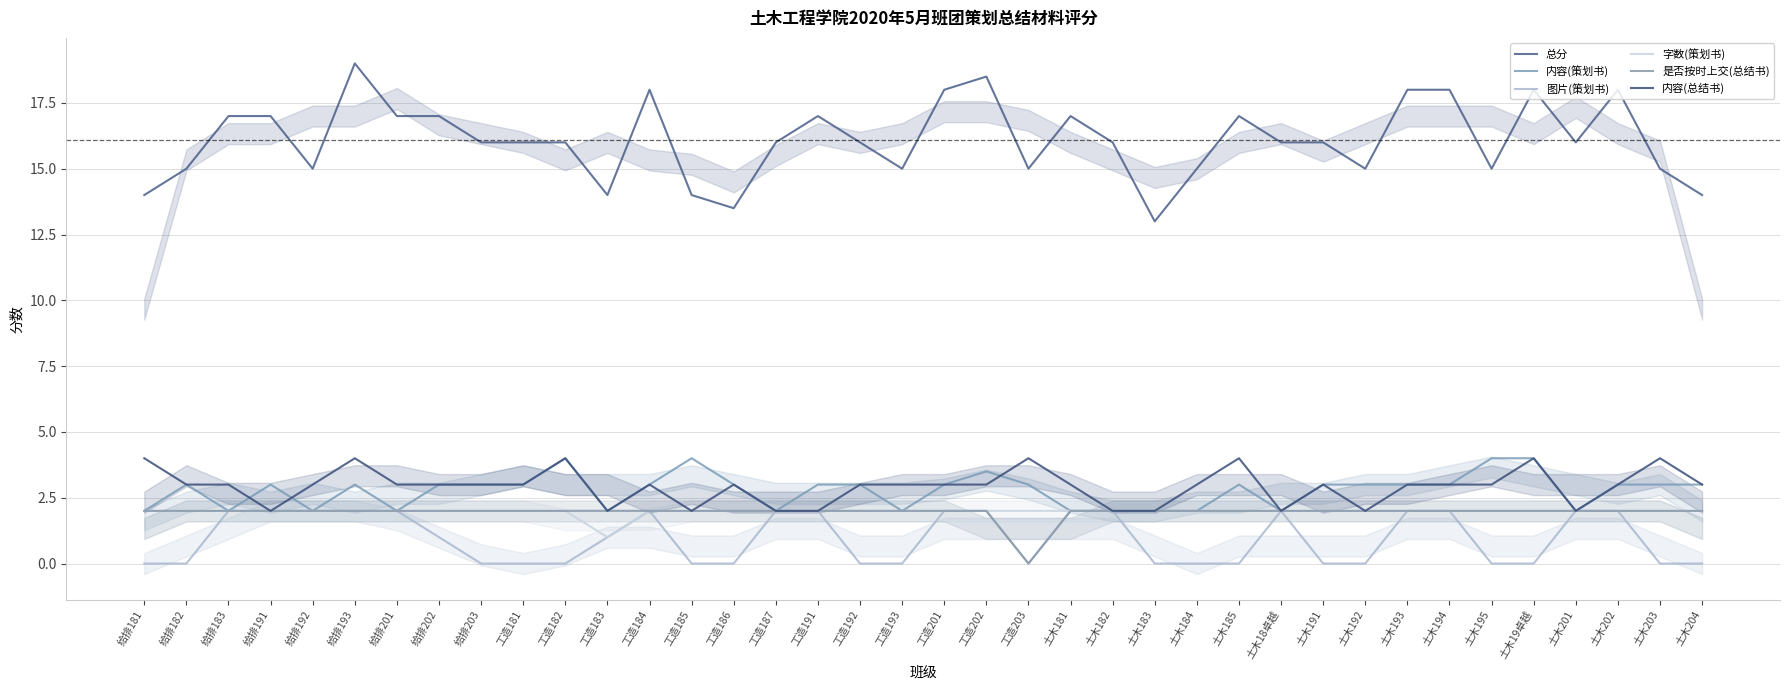

Which series has the largest total across all categories?

总分